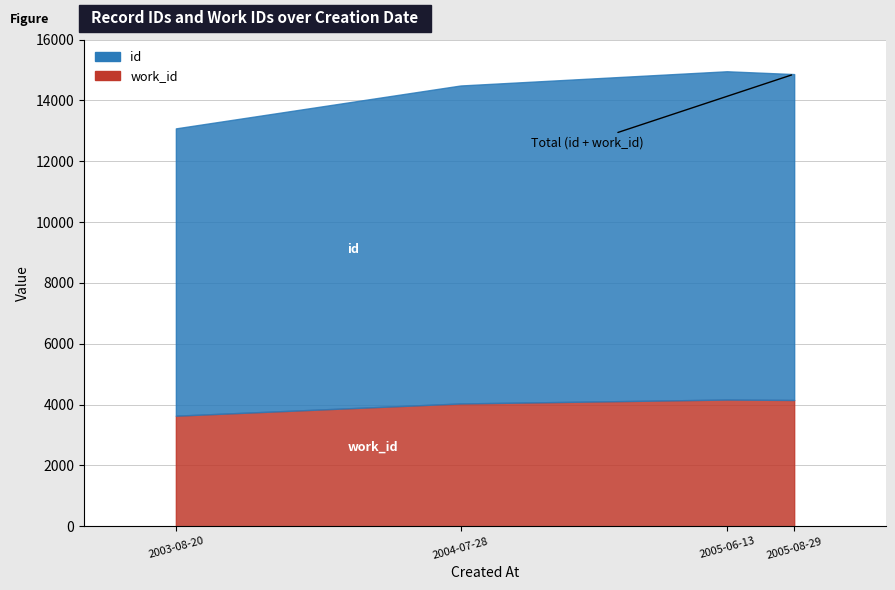

True or false: id and work_id intersect in this chart.

False